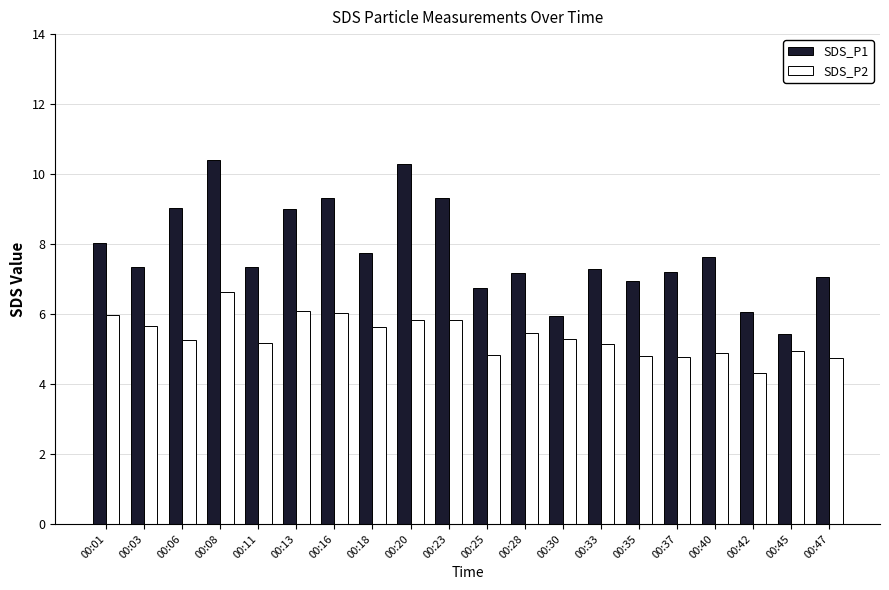

What is the total value across all series at 00:33?

12.4